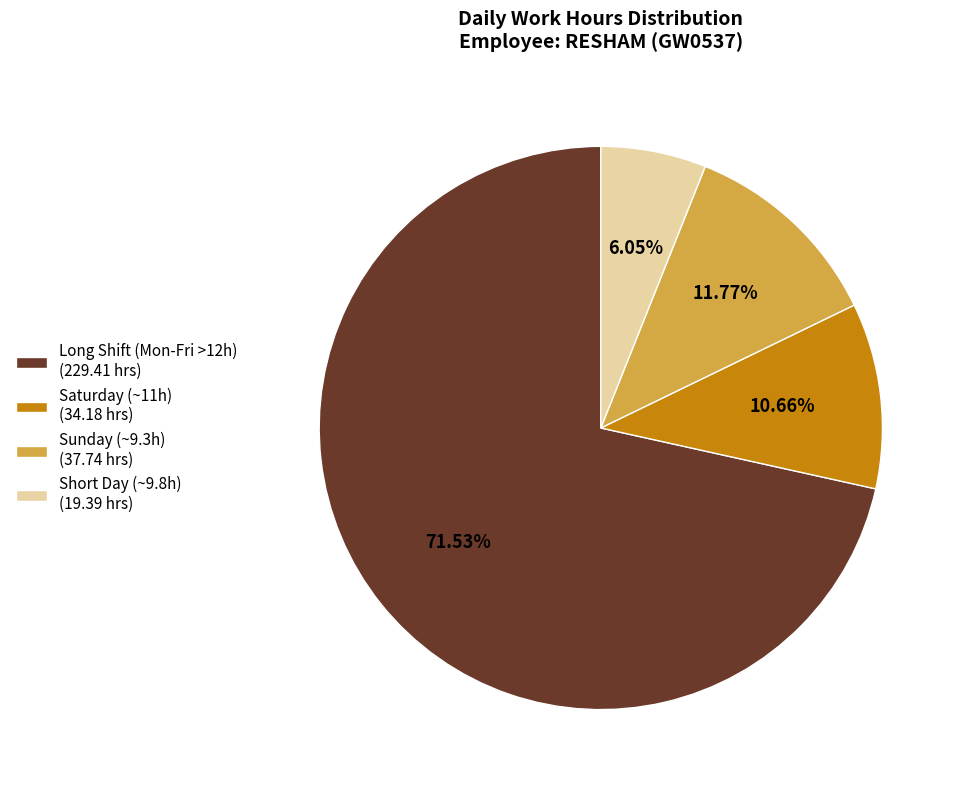

How many slices are in this pie chart?

4